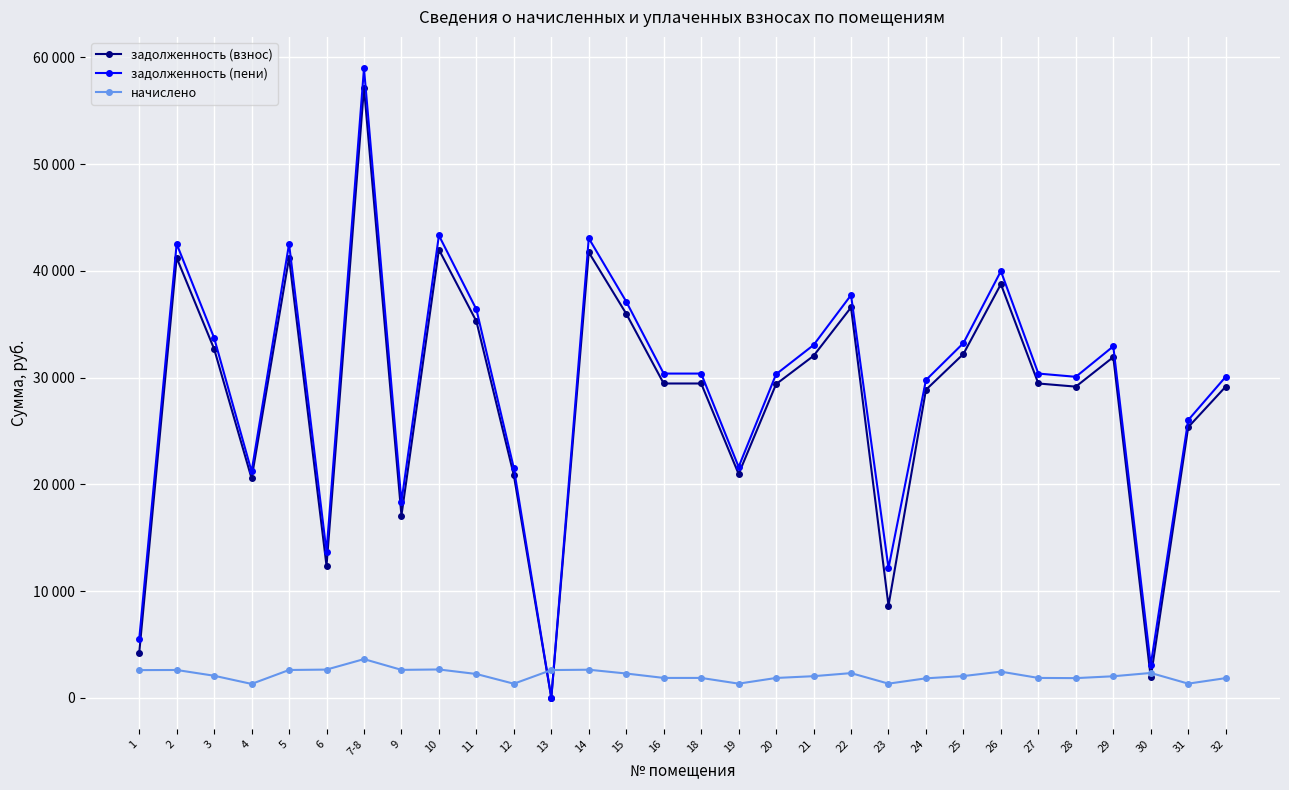

Does the chart have visible grid lines?

Yes